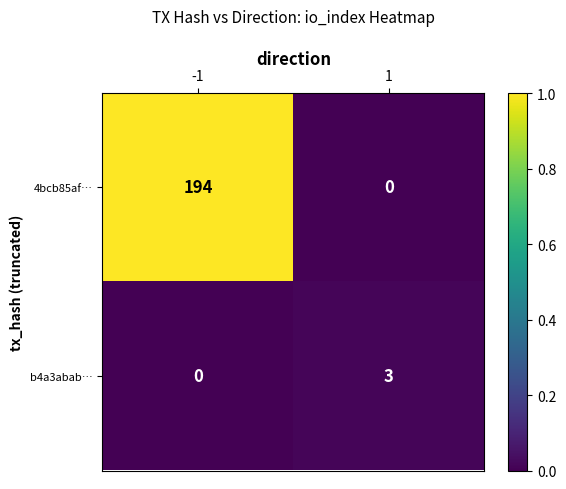

What is the difference between the highest and lowest values at -1?

194